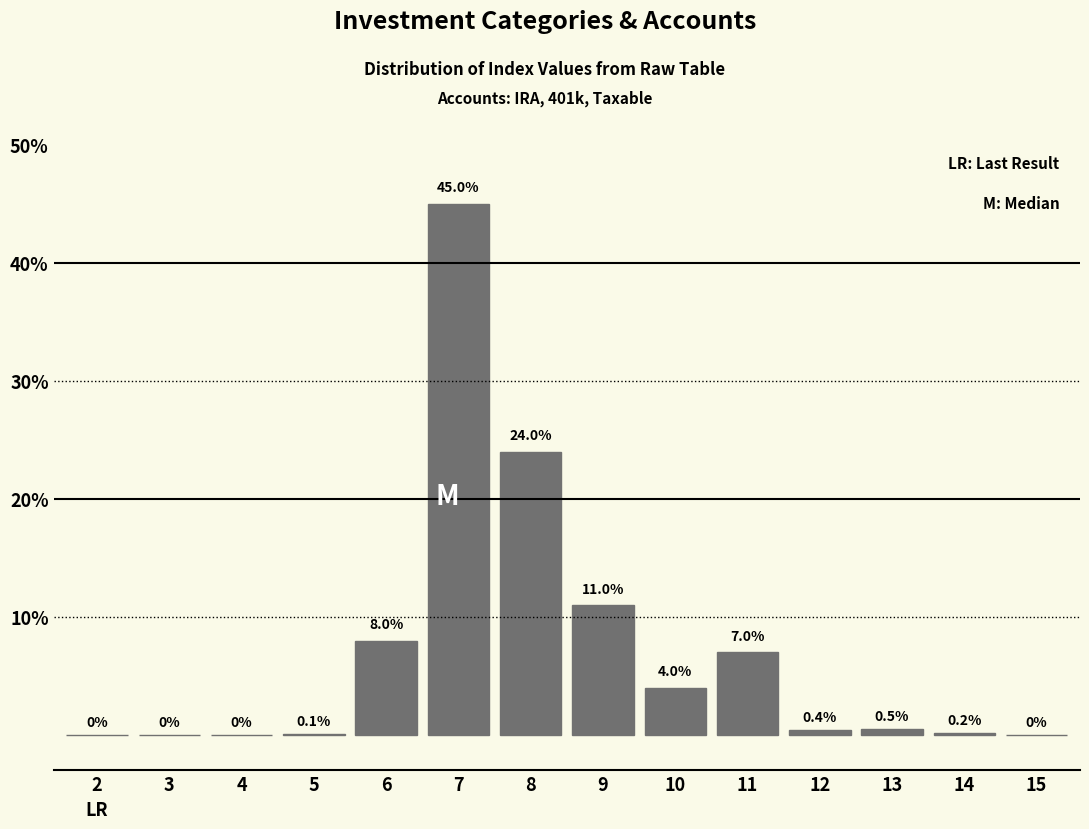

Reading right to left, transcribe all the data shown in this chart.

15=0.0	14=0.2	13=0.5	12=0.4	11=7.0	10=4.0	9=11.0	8=24.0	7=45.0	6=8.0	5=0.1	4=0.0	3=0.0	2=0.0